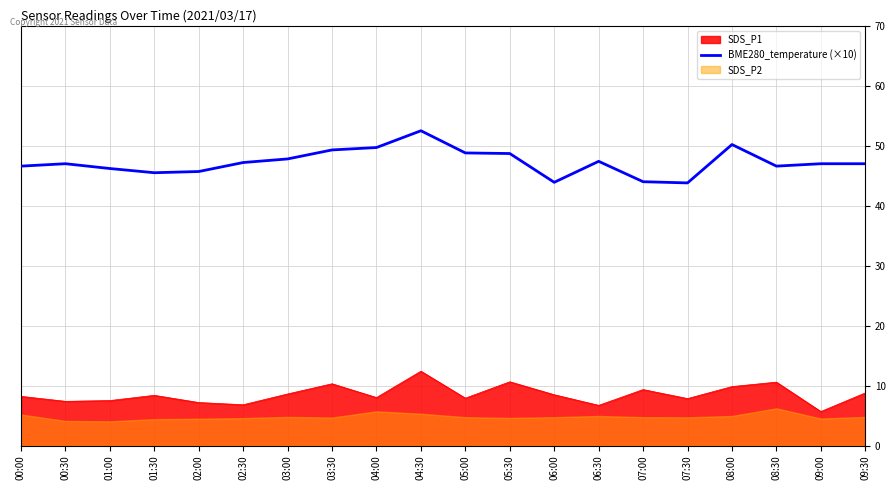

What is the difference between the maximum and minimum values?

8.7